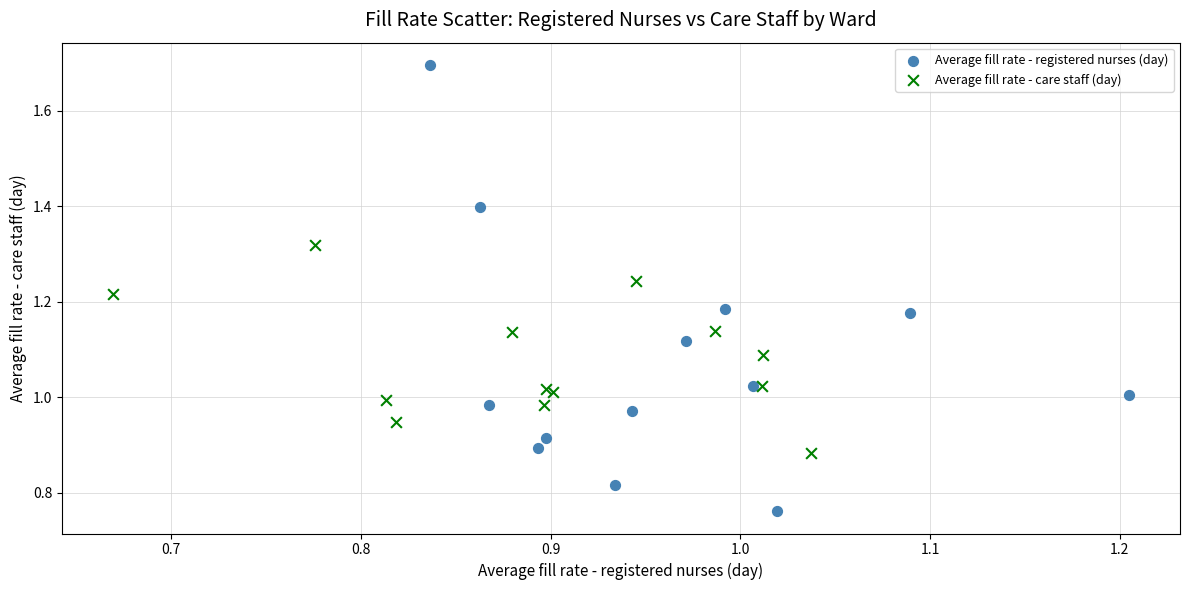

Which series has the widest spread of Y values?

Average fill rate - registered nurses (day)